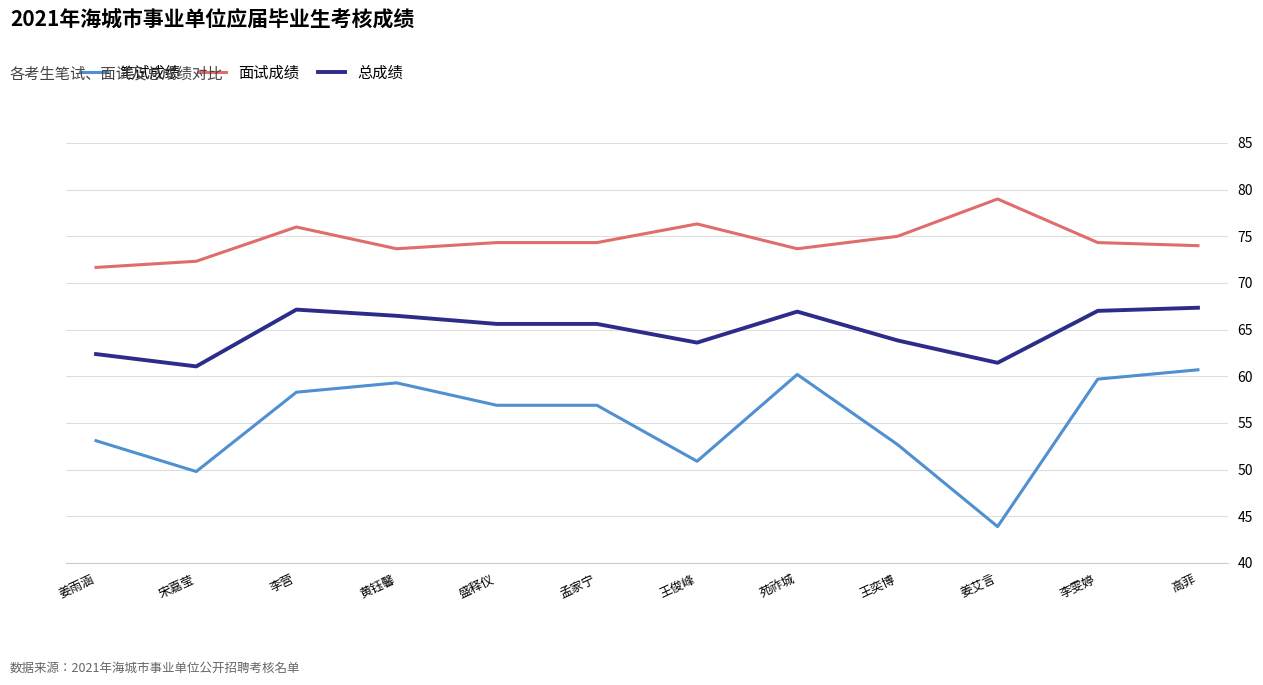

True or false: 笔试成绩 and 面试成绩 intersect in this chart.

False